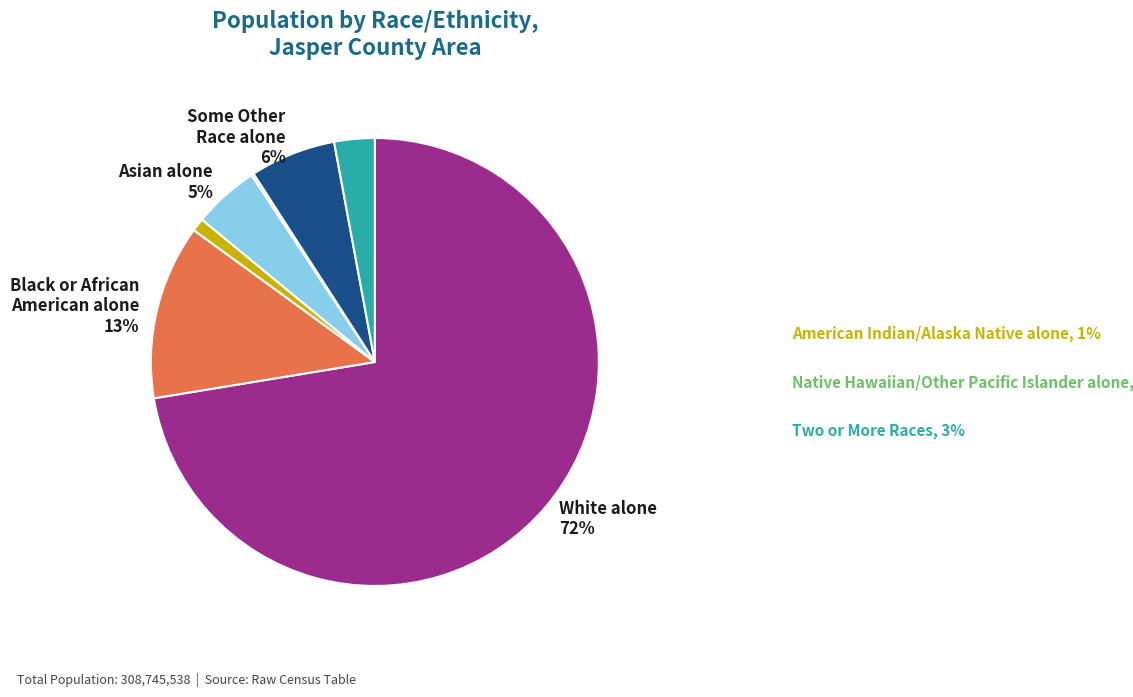

Is there any slice that represents more than half of the pie?

Yes